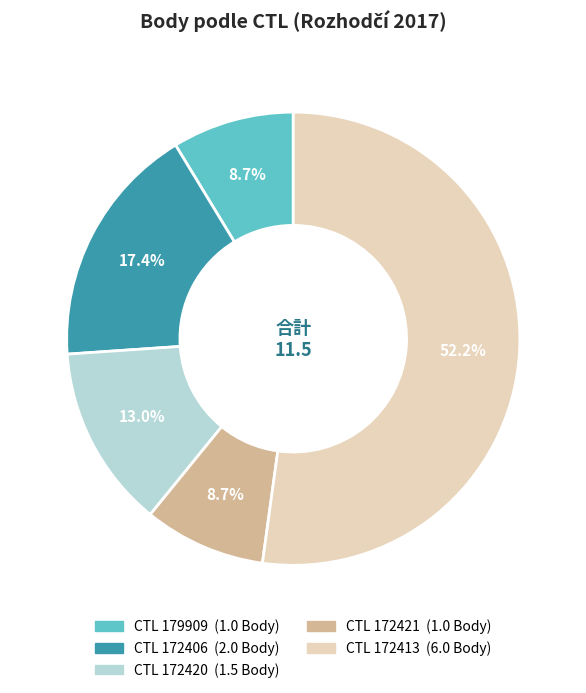

Is there a majority slice in this chart?

Yes